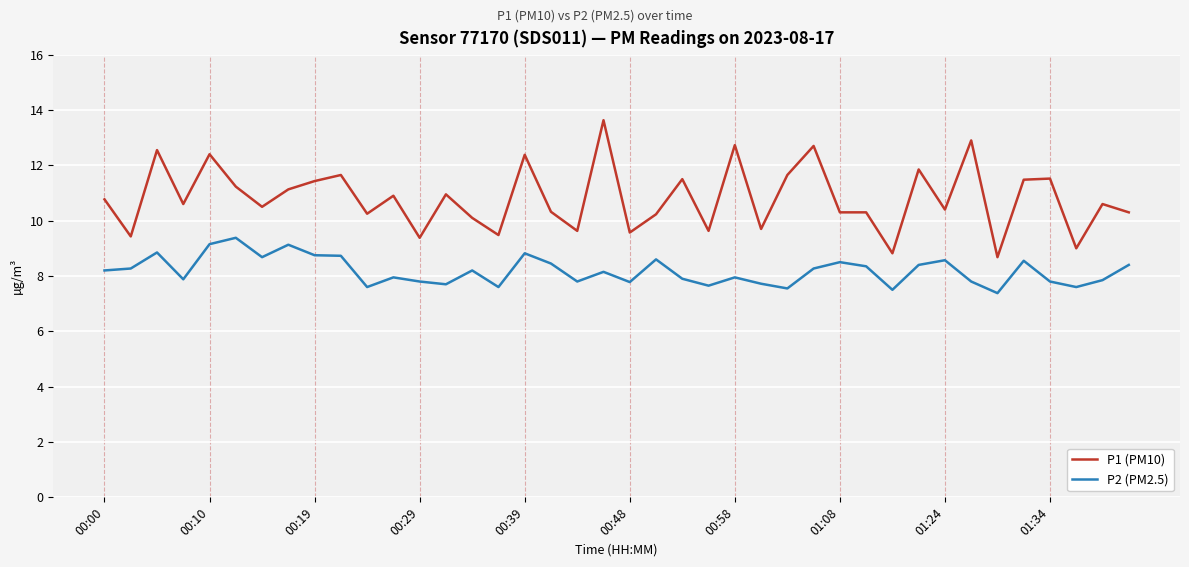

Which series has the widest spread of values?

P1 (PM10)